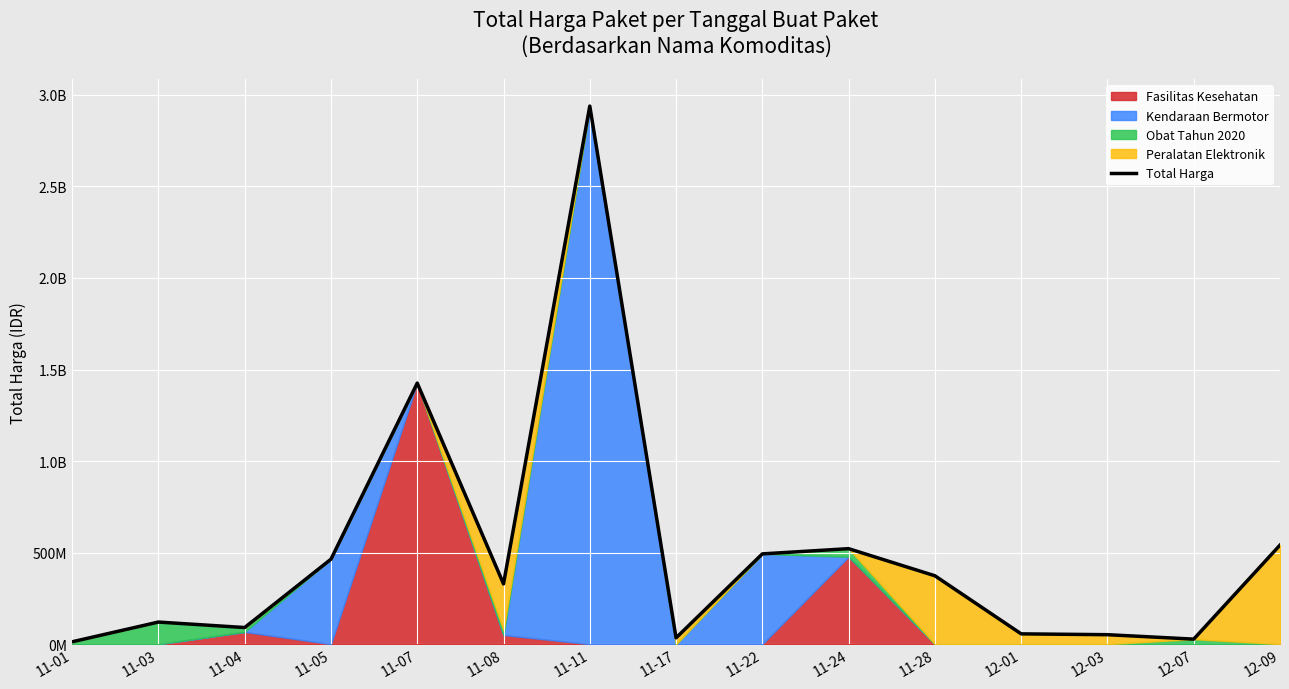

Which label corresponds to the smallest value in the chart?

11-01